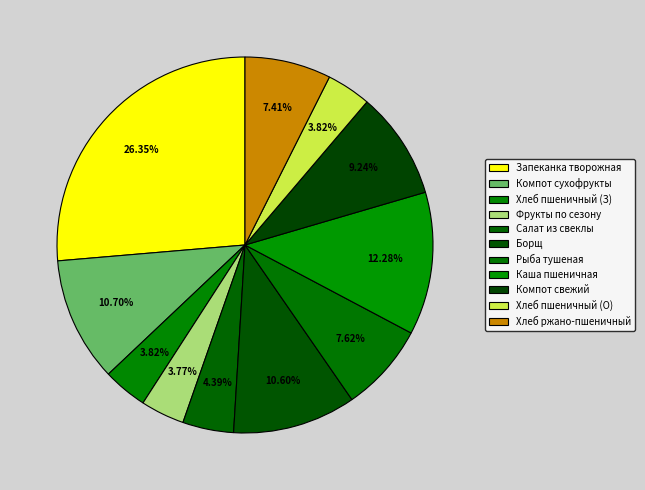

Count the number of slices in the pie.

11